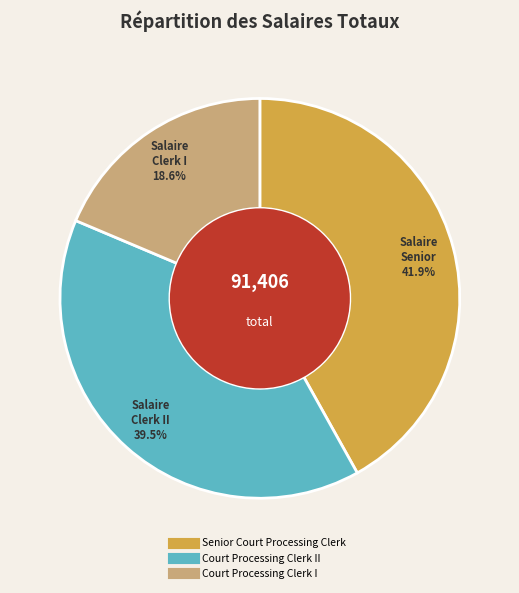

Is there any slice that represents more than half of the pie?

No